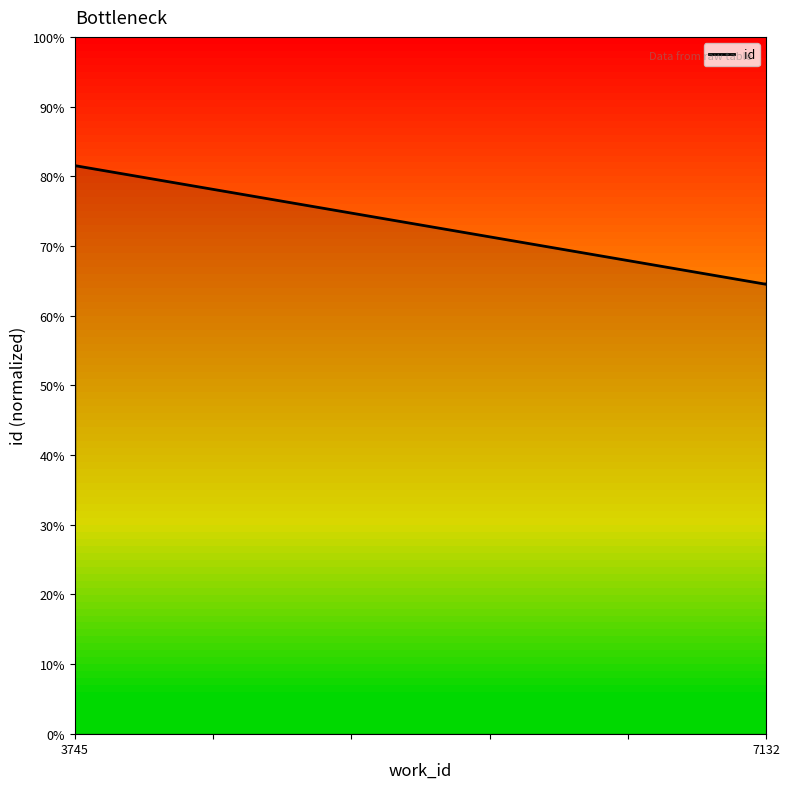

Is this an area chart (filled region under the line)?

No